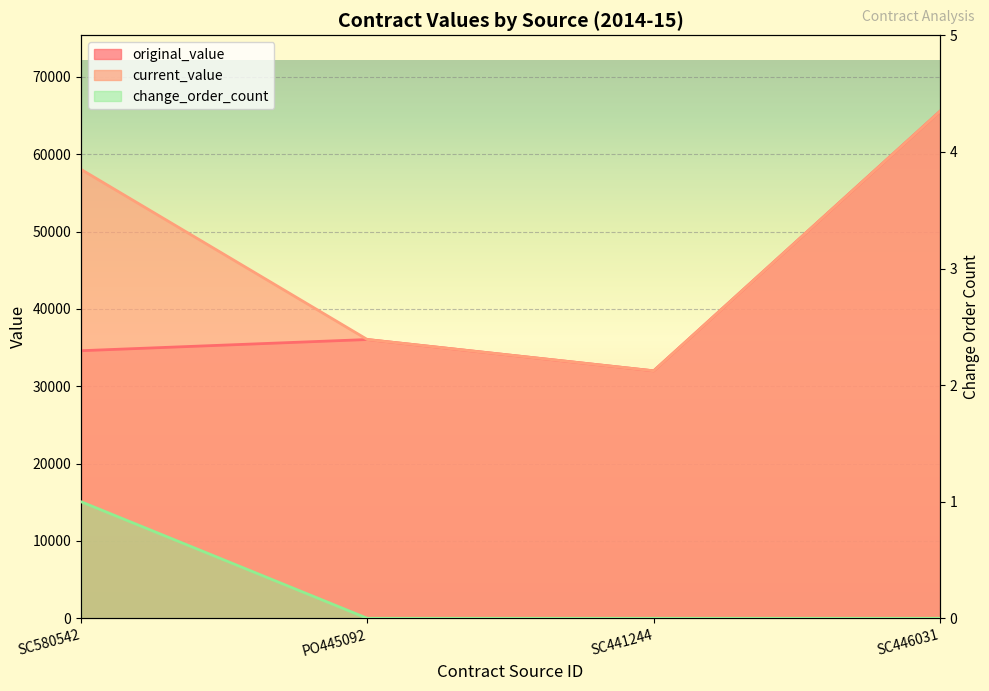

What is the sum of all change_order_count values?

1.0